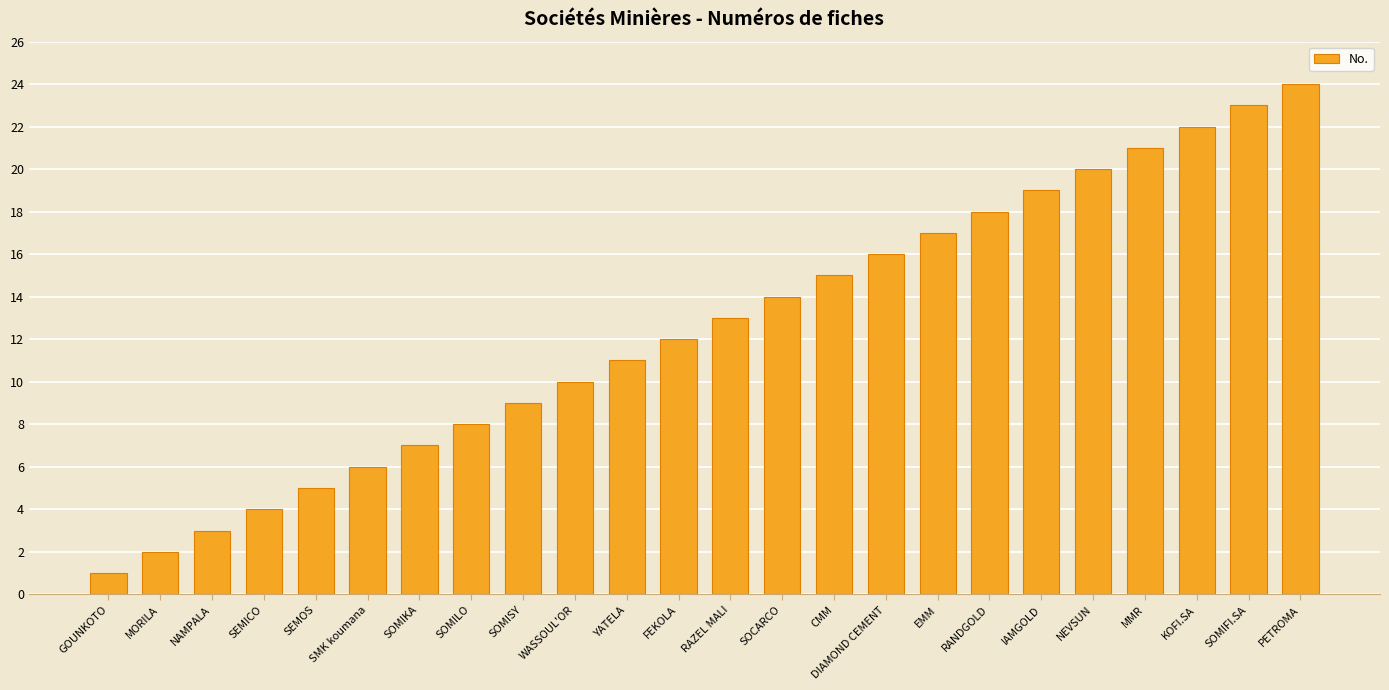

What is the value of the 24th bar from the left?

24